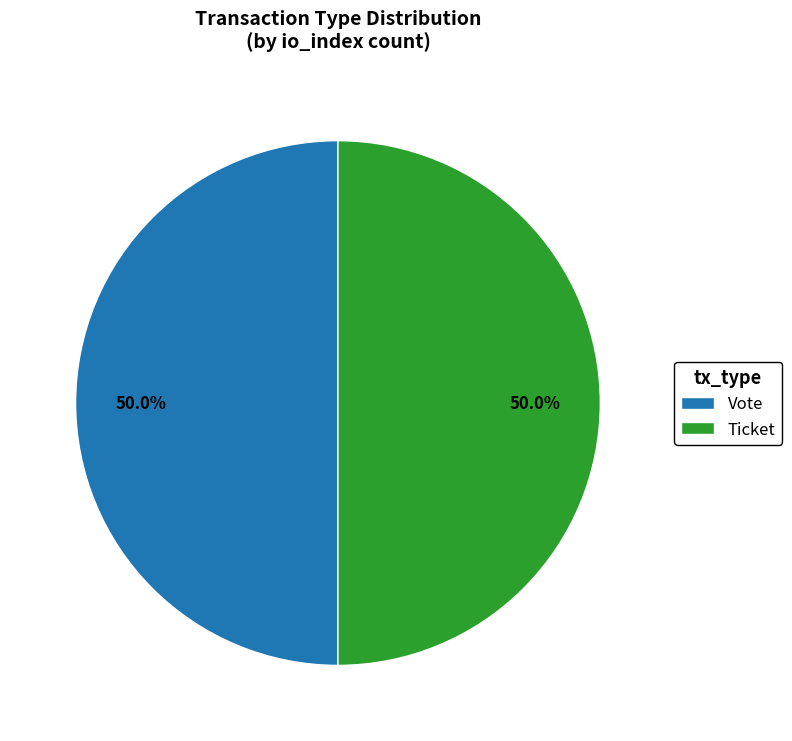

What is the ratio of the value at Ticket to the value at Vote?

1.0